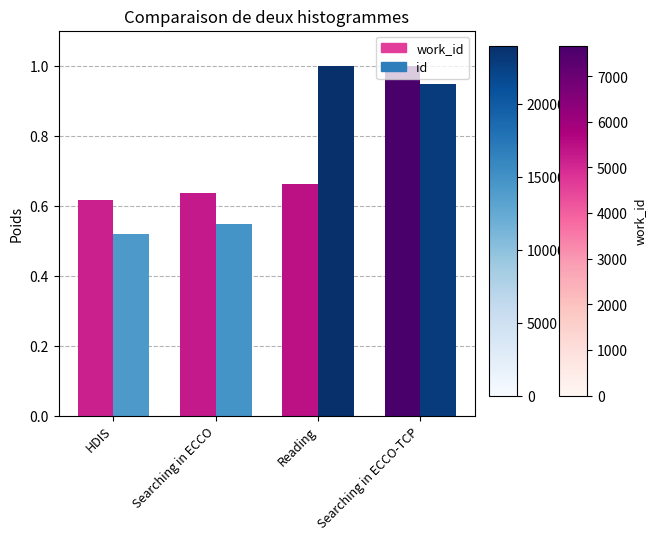

What is the sum of all work_id values?

2.9